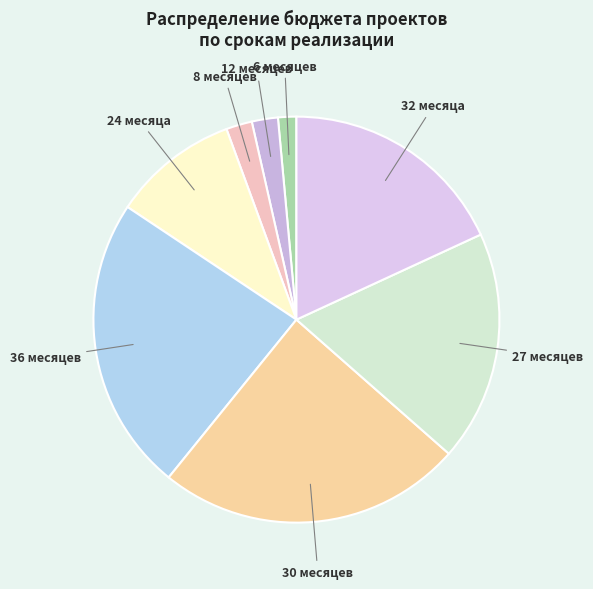

Between 8 месяцев and 24 месяца, which is larger?

24 месяца